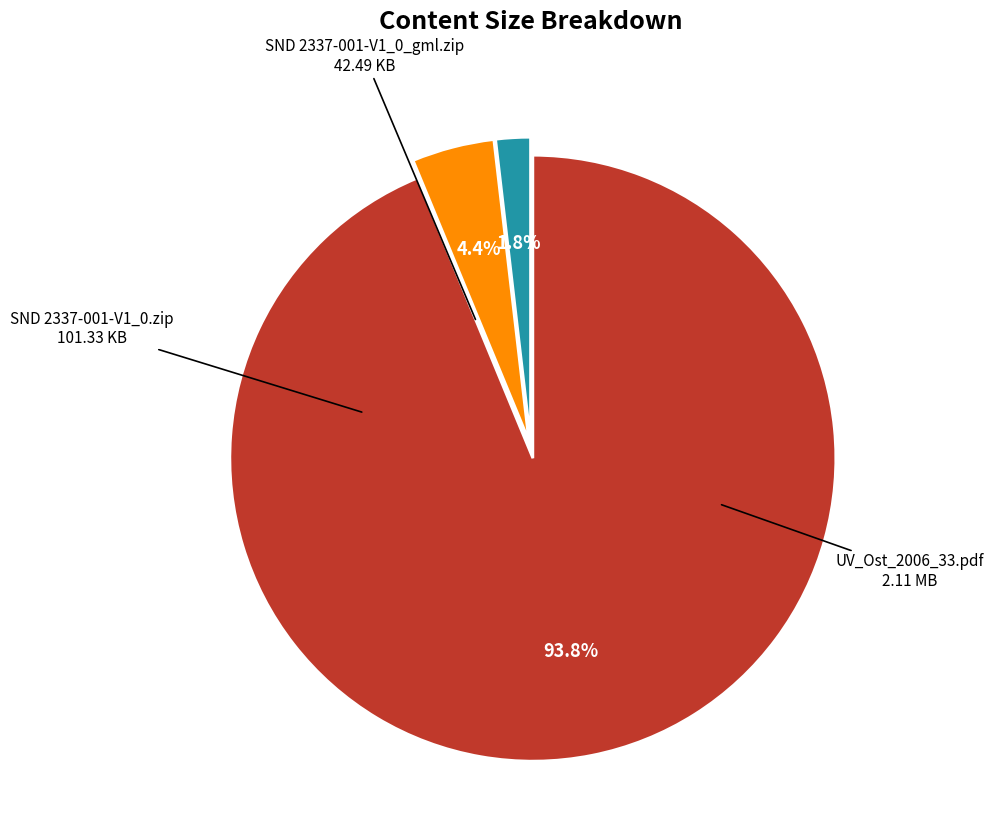

Does any single category account for the majority?

Yes